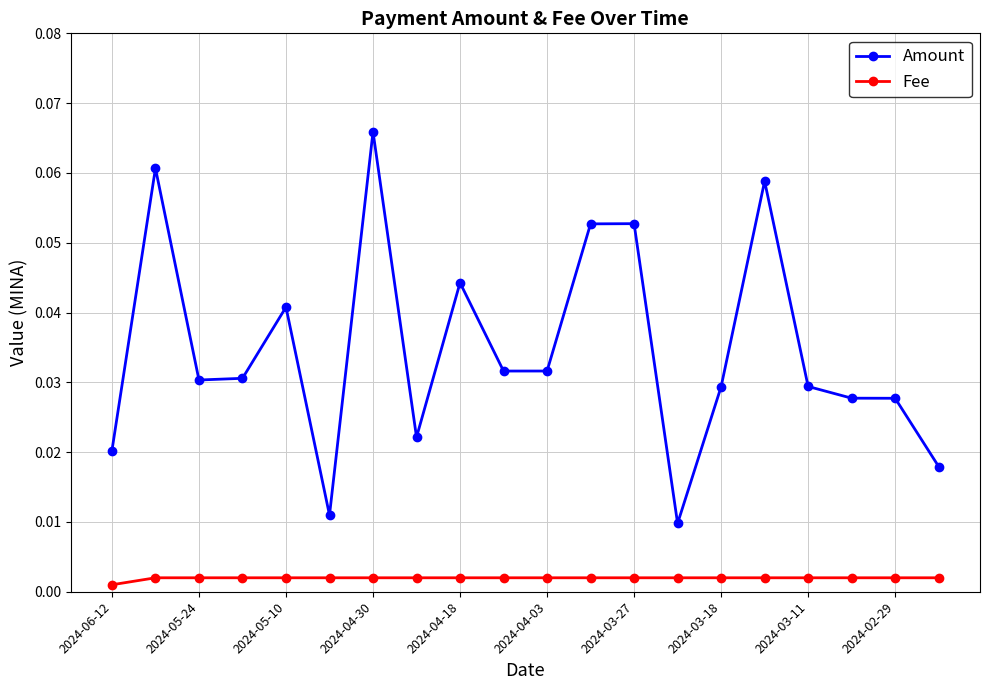

Rank the series by their average value, from lowest to highest.

Fee, Amount